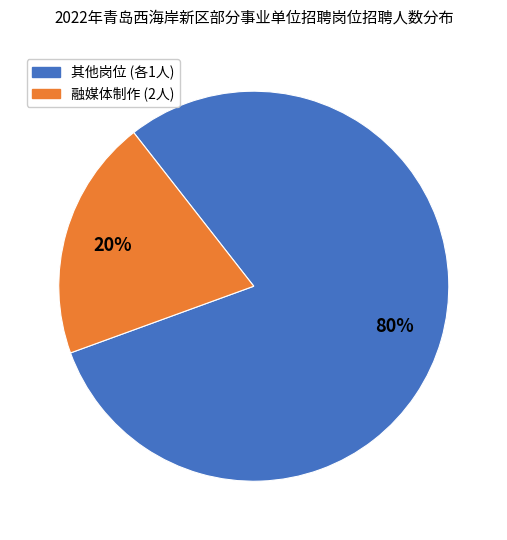

Does any single category account for the majority?

Yes